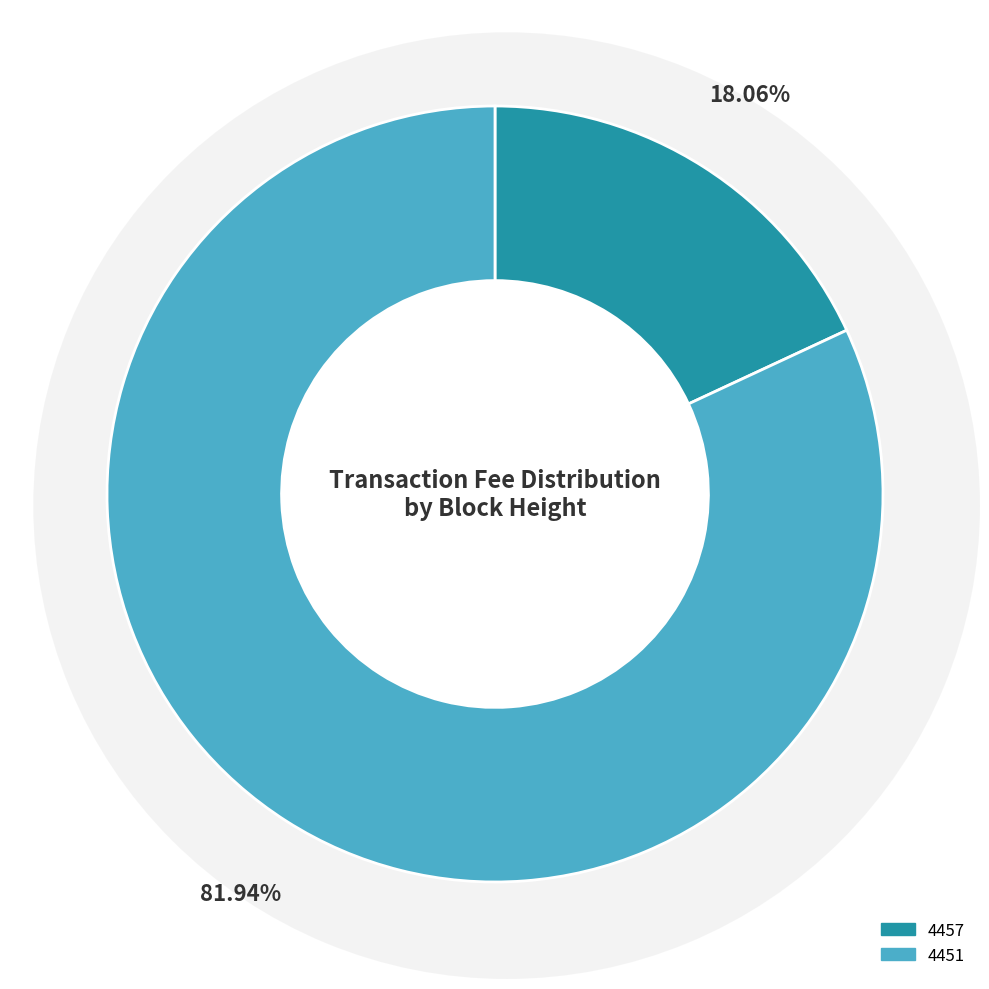

Which category has the smallest portion of the pie?

4457